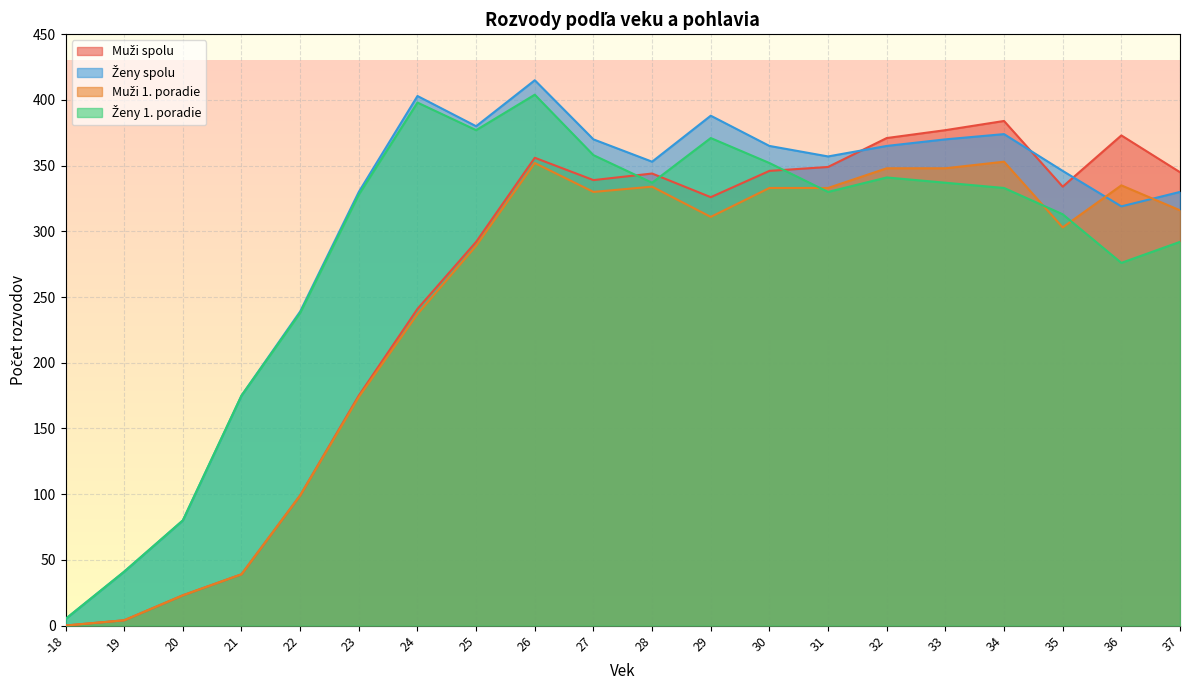

How many intersections are there between Muži spolu and Ženy 1. poradie?

3